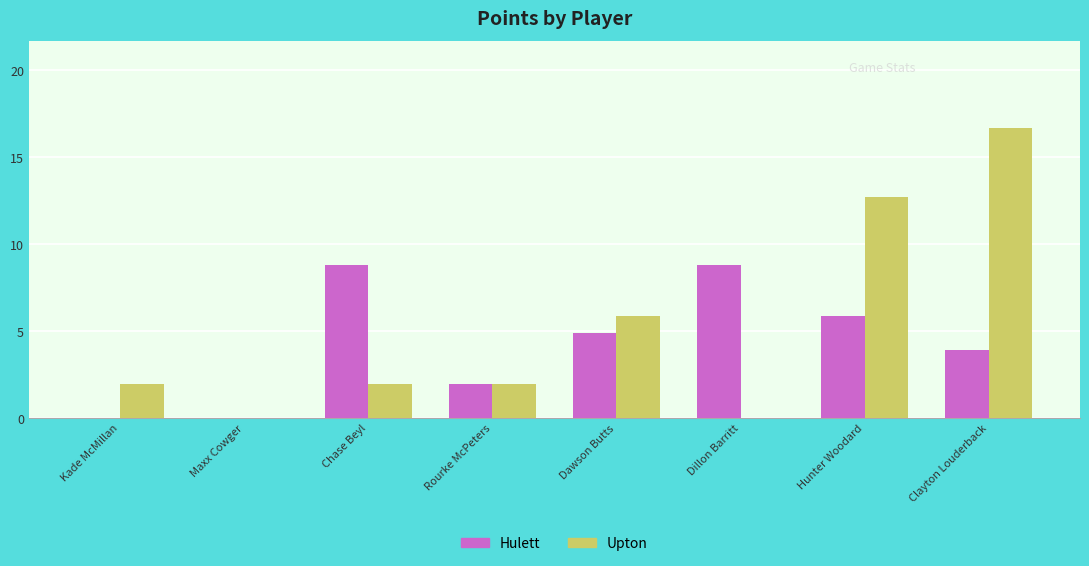

Where is Hulett nearest to the value 4?

Clayton Louderback